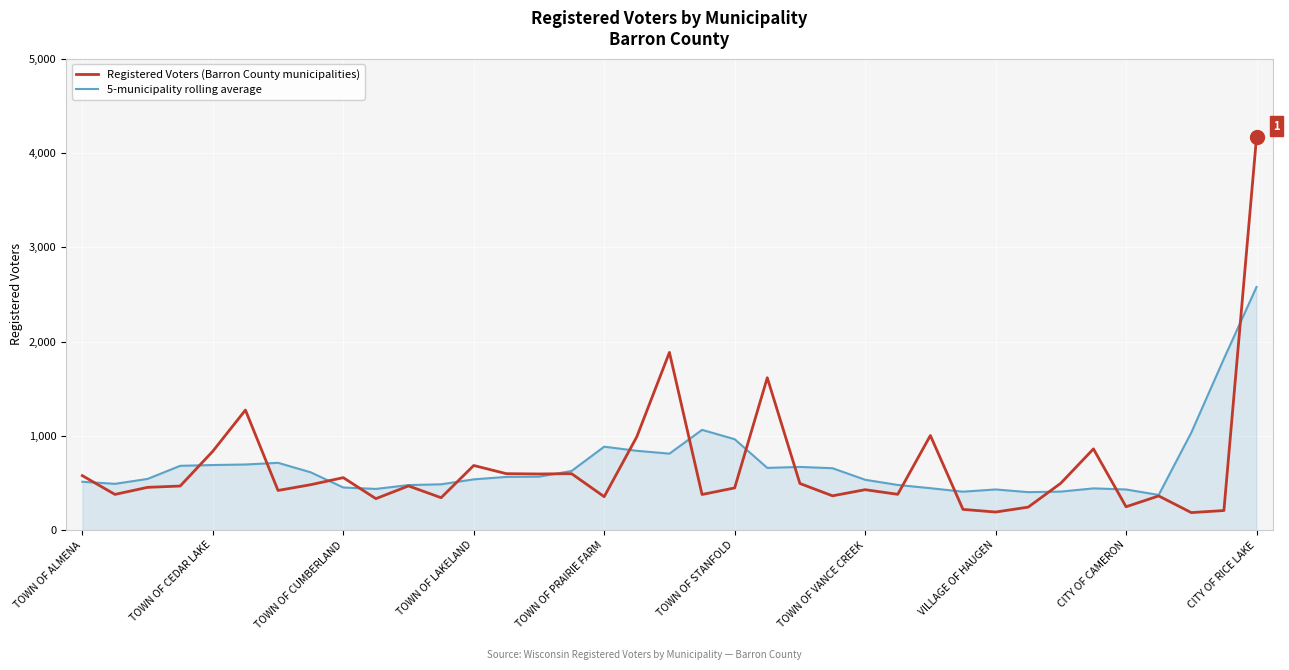

What is the maximum value for 5-municipality rolling average?

2579.2